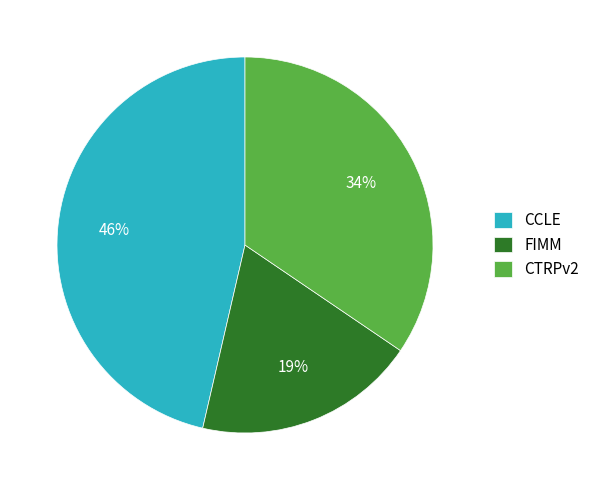

How many segments does this pie chart have?

3